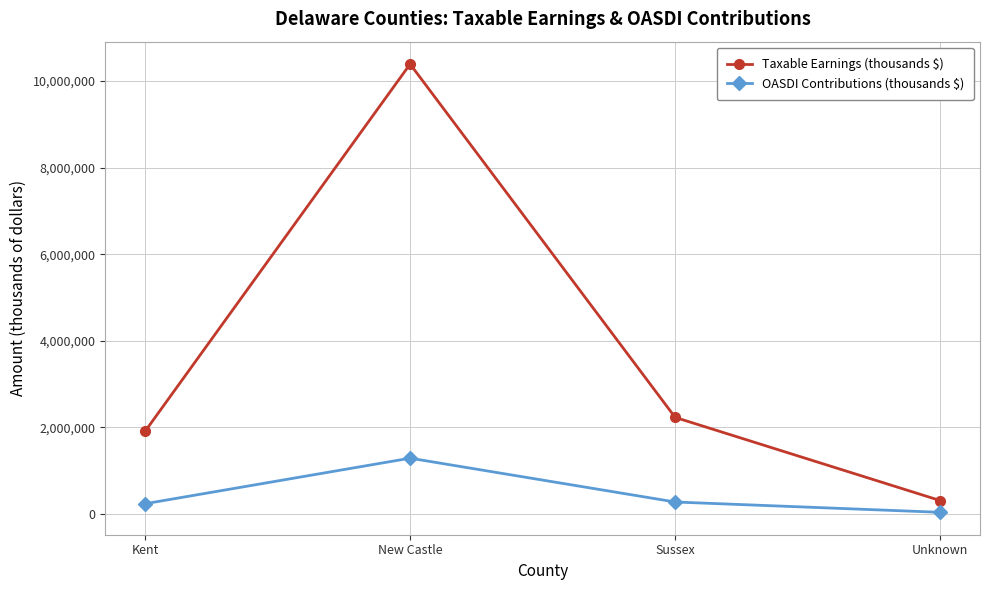

Between Kent and New Castle, which series saw the biggest shift?

Taxable Earnings (thousands $)